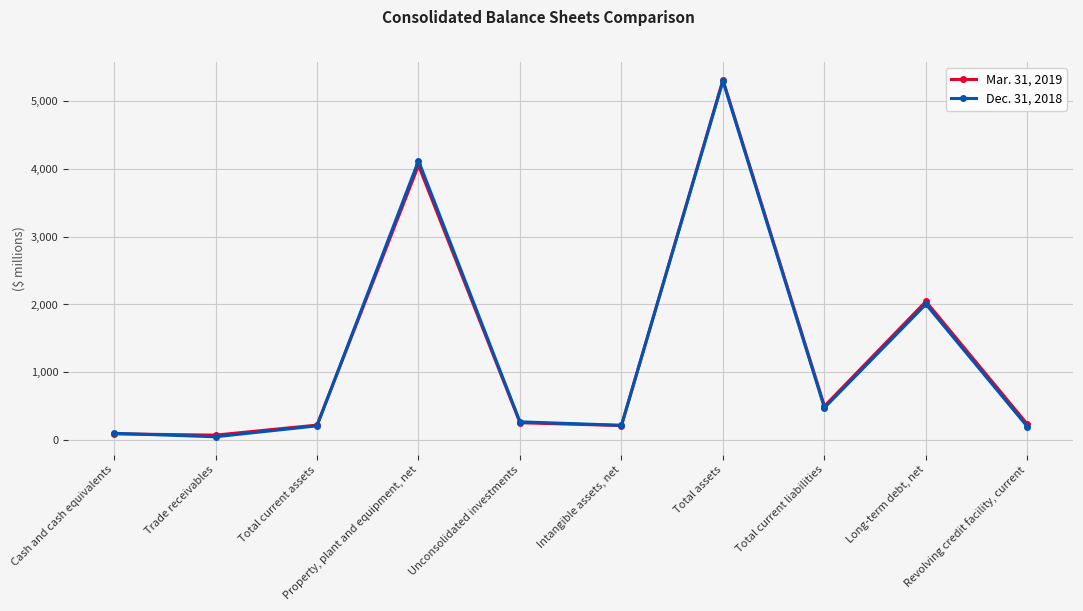

How many interior local peaks does the Dec. 31, 2018 series have?

3